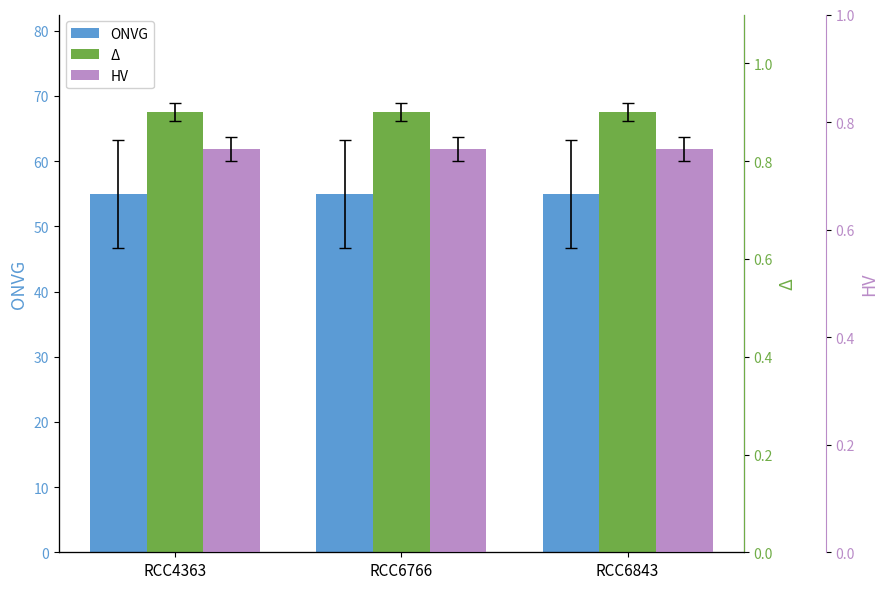

Reading right to left, list all the values displayed in this chart.

ONVG: RCC6843=55.0	RCC6766=55.0	RCC4363=55.0
Δ: RCC6843=0.9	RCC6766=0.9	RCC4363=0.9
HV: RCC6843=0.8	RCC6766=0.8	RCC4363=0.8